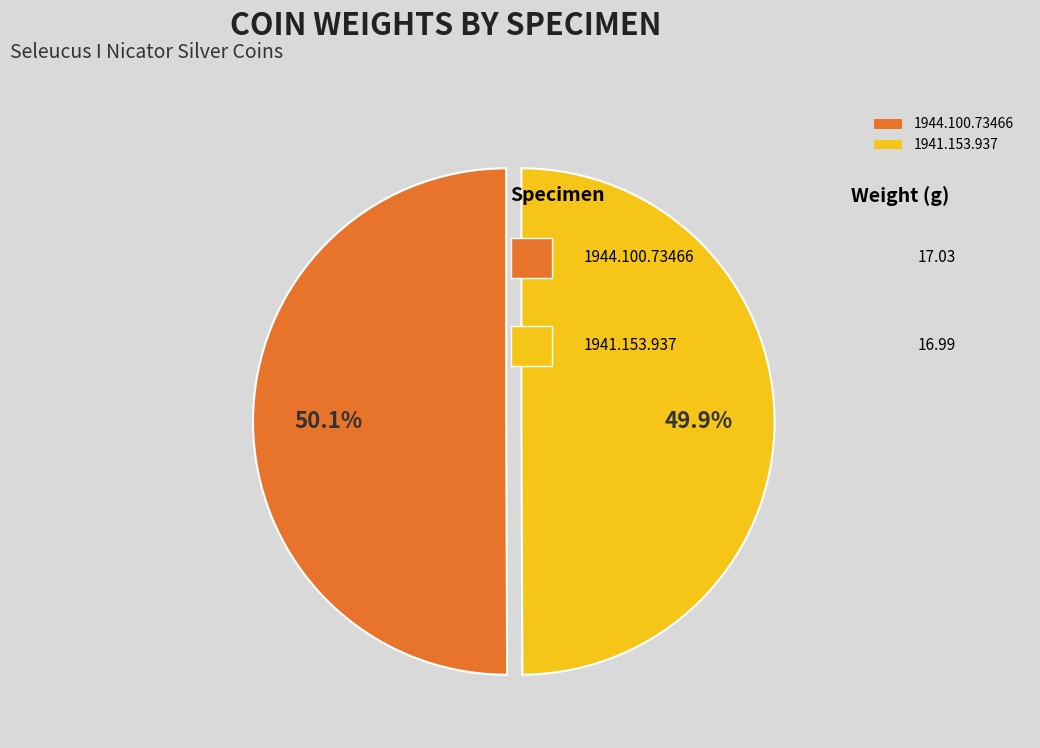

What percentage is NOT represented by 1941.153.937?

50.1%